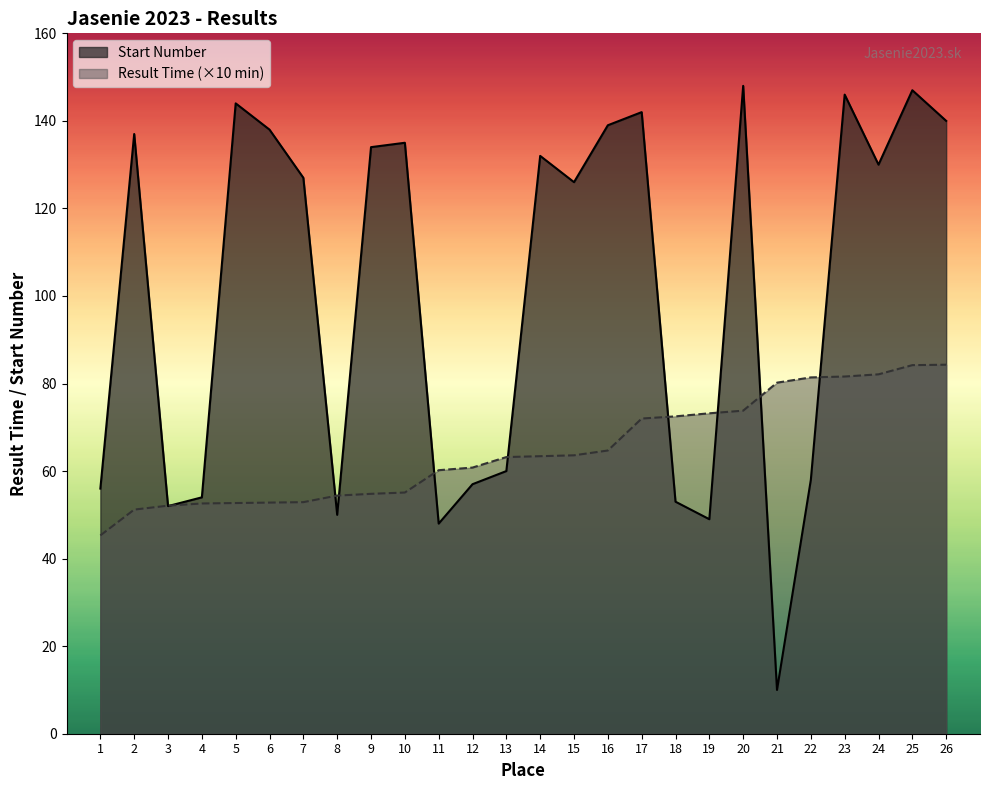

Where does the Start Number series first go above 130?

2